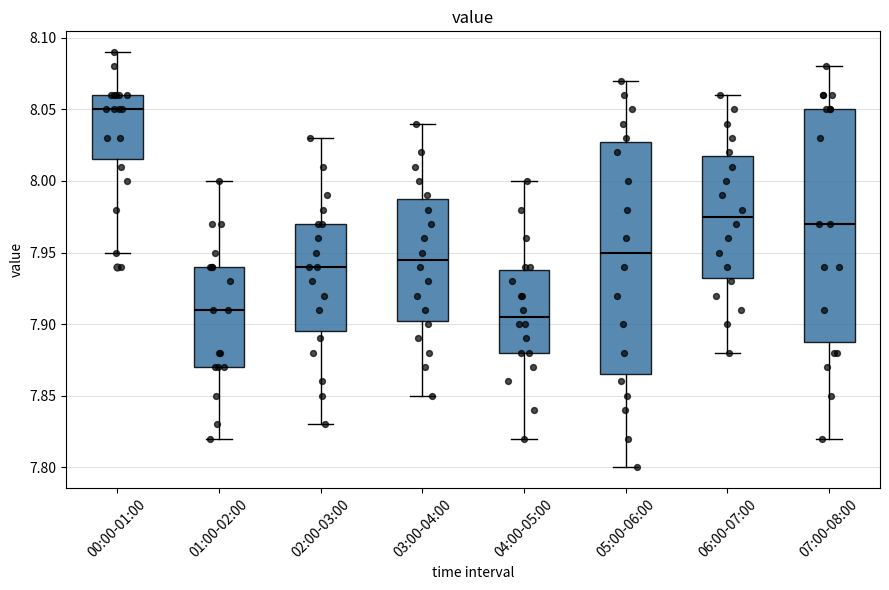

Reading left to right, read every box against the y-axis: the position of its median line, the range the box covers, and the ends of its whiskers. The values are not printed on the chart, so give them approximately, as read against the axis.

00:00-01:00: median 8.050, box 8.015 to 8.060, whiskers 7.950 to 8.090
01:00-02:00: median 7.910, box 7.870 to 7.940, whiskers 7.820 to 8.000
02:00-03:00: median 7.940, box 7.895 to 7.970, whiskers 7.830 to 8.030
03:00-04:00: median 7.945, box 7.905 to 7.990, whiskers 7.850 to 8.040
04:00-05:00: median 7.905, box 7.880 to 7.940, whiskers 7.820 to 8.000
05:00-06:00: median 7.950, box 7.865 to 8.030, whiskers 7.800 to 8.070
06:00-07:00: median 7.975, box 7.935 to 8.020, whiskers 7.880 to 8.060
07:00-08:00: median 7.970, box 7.890 to 8.050, whiskers 7.820 to 8.080